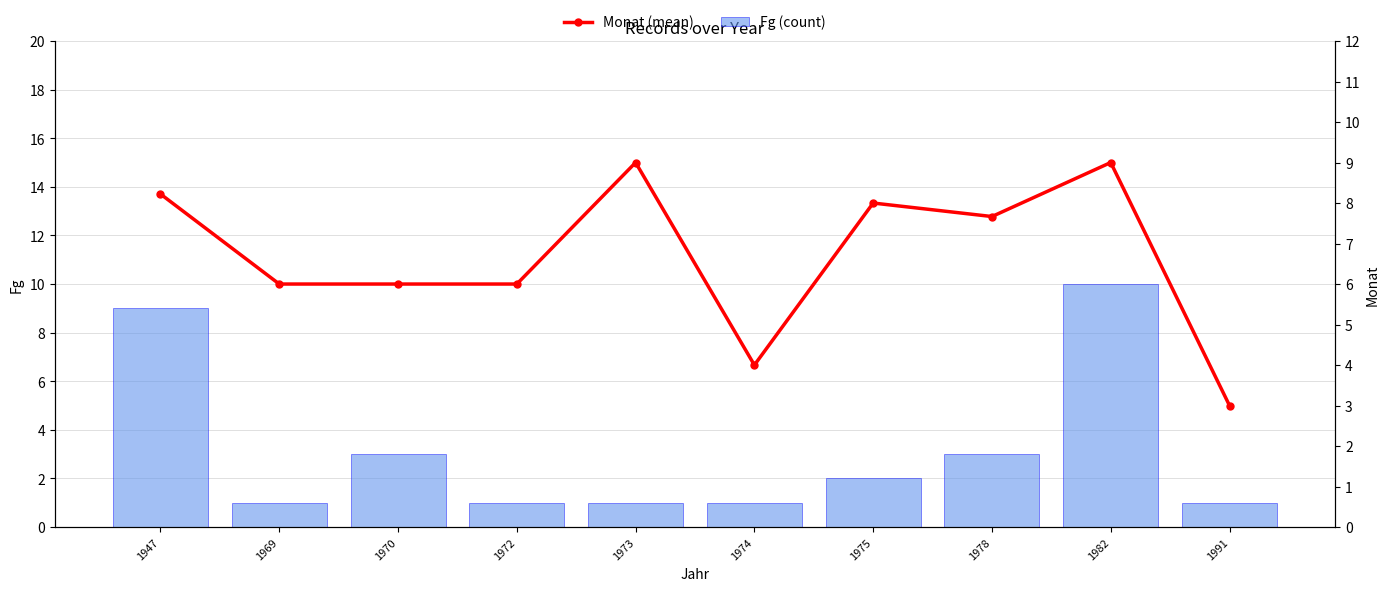

Is it true that Fg (count) equals 1.0 at 1969?

True